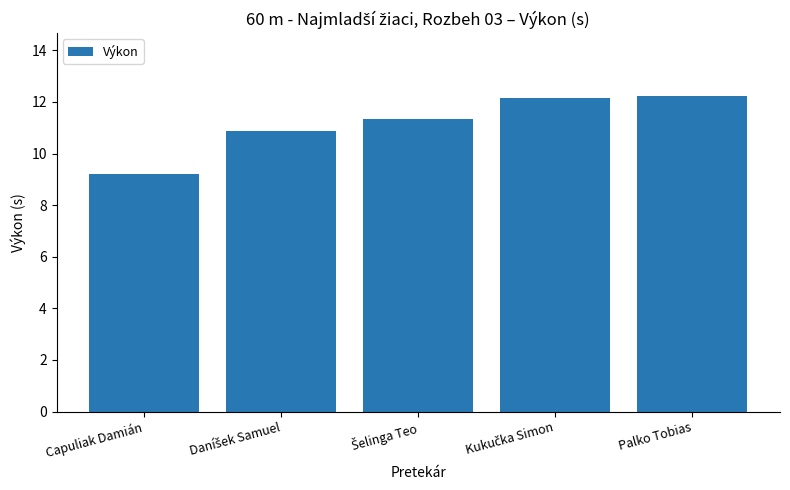

True or false: the data shows 15.5 at Capuliak Damián.

False